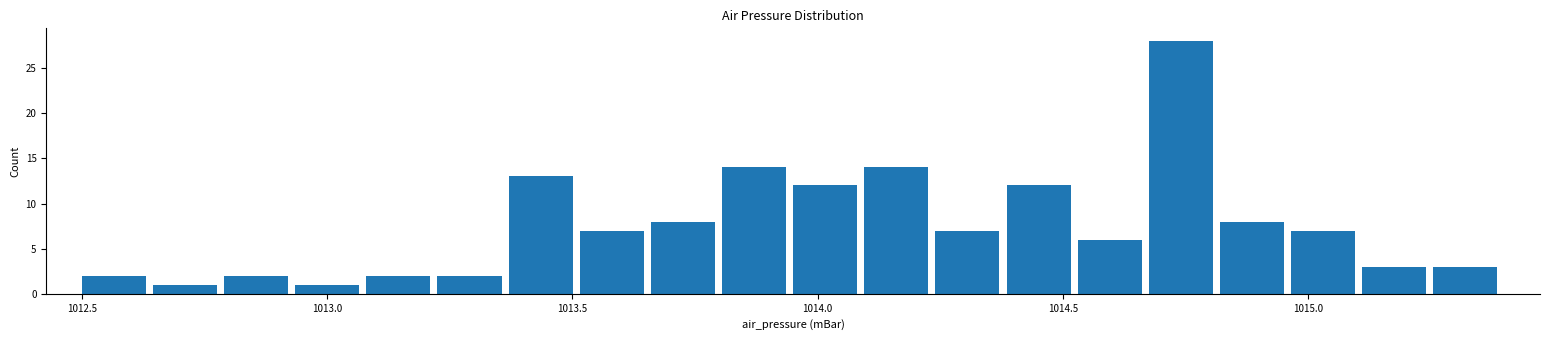

Read against the x-axis, roughly where is the centre of the tallest bar?

1014.75